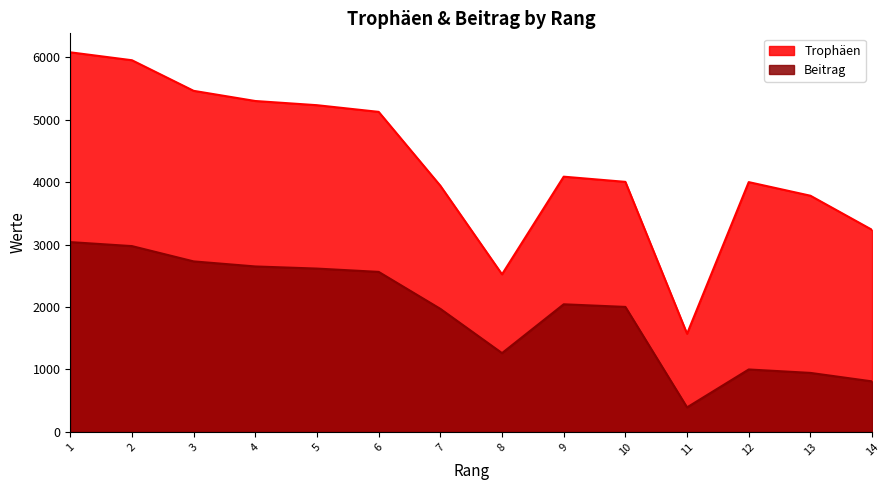

What is the difference between the Trophäen values at 6 and 1?

954